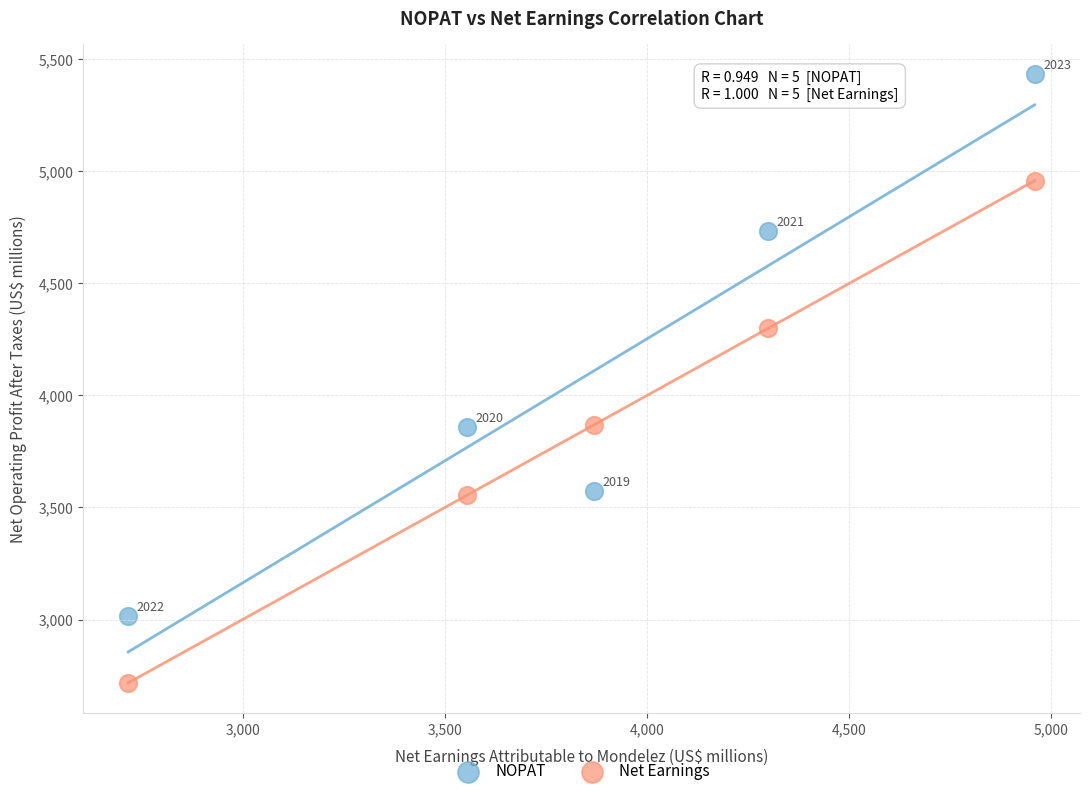

Which series reaches the maximum Y coordinate?

NOPAT